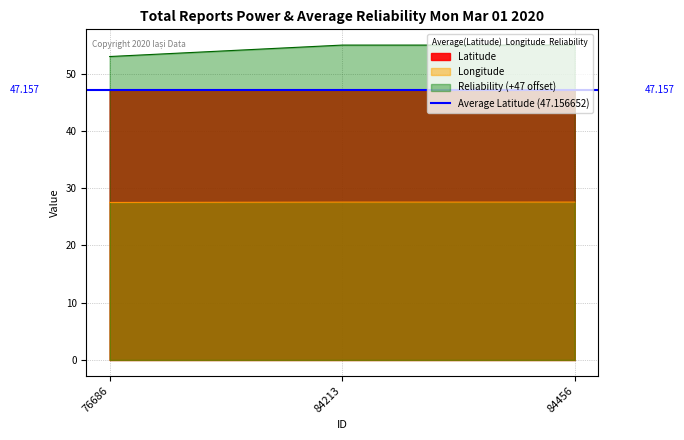

How many data points in Reliability are less than 55?

1